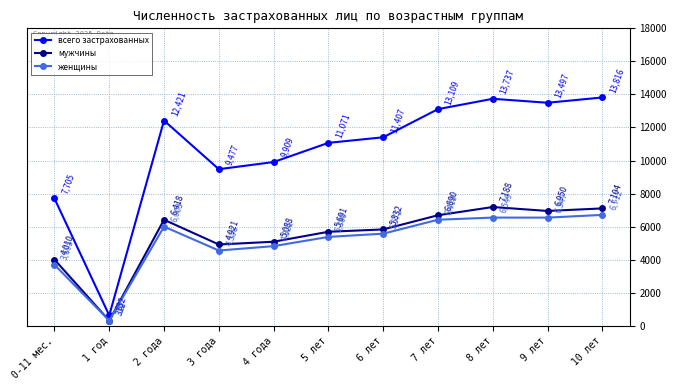

Where do женщины and мужчины first cross each other?

0-11 мес. and 1 год